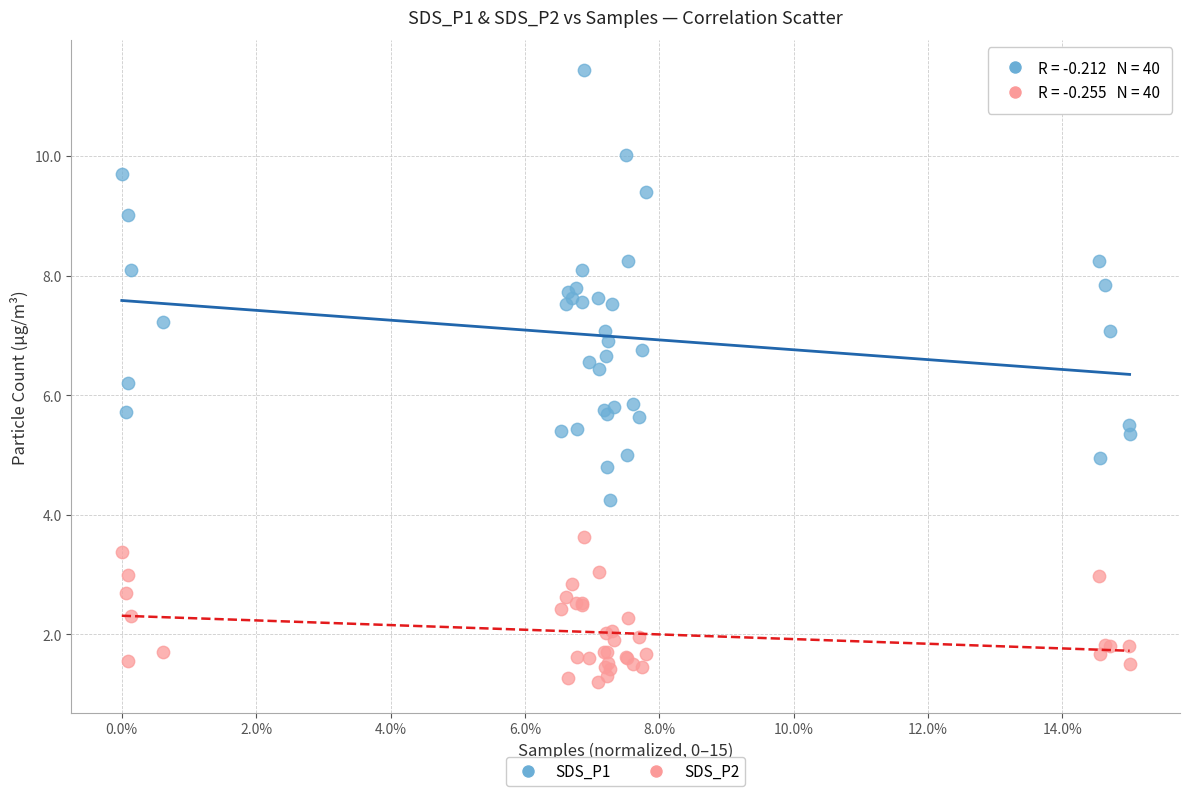

Which series reaches the minimum Y coordinate?

SDS_P2